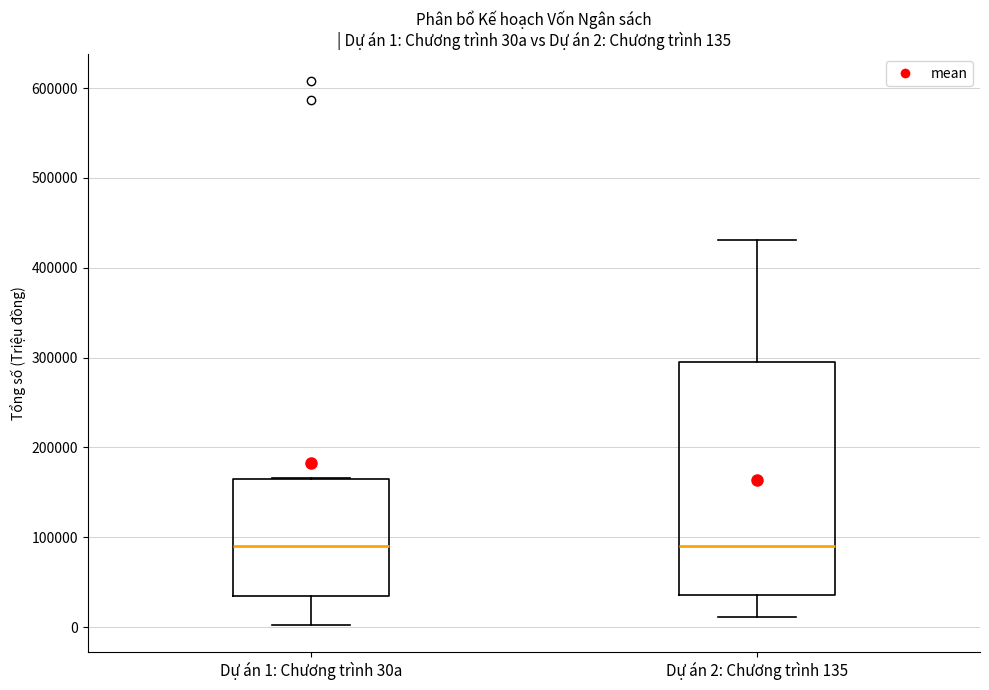

Which box is the tallest, from its lower edge to its upper edge?

Dự án 2: Chương trình 135